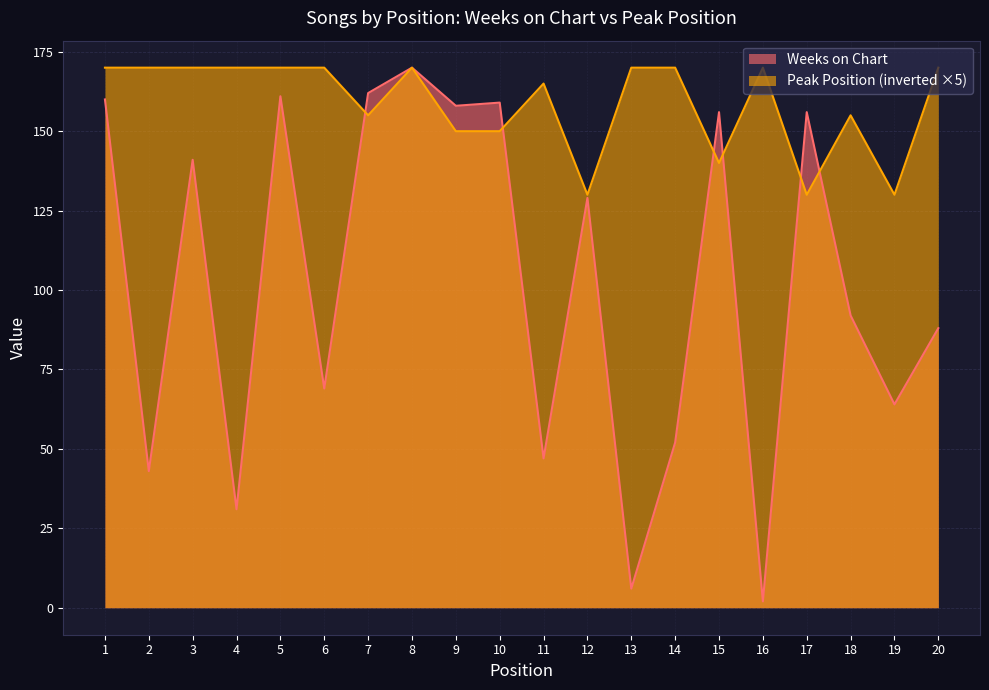

Between 8 and 6, which is larger?

8